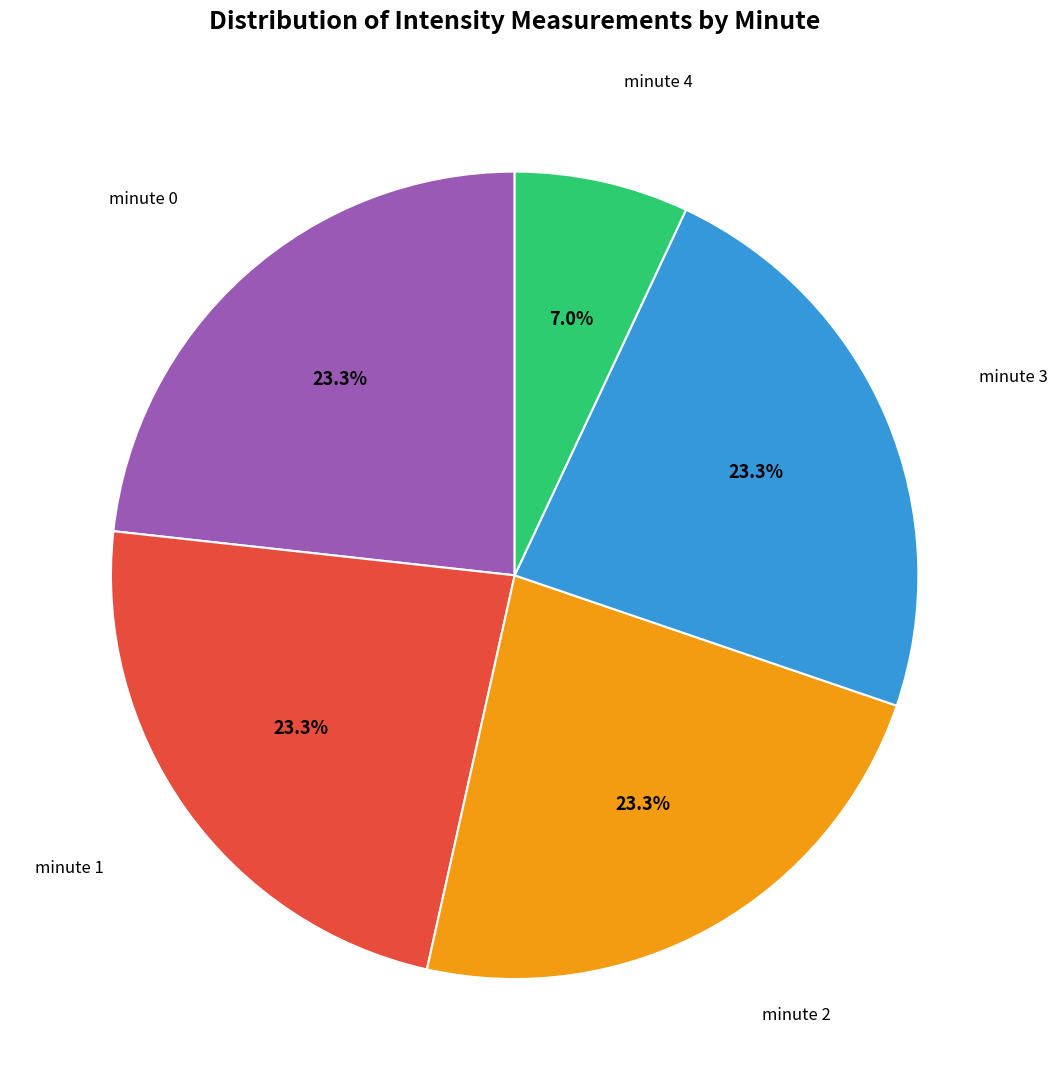

How many slices are in this pie chart?

5